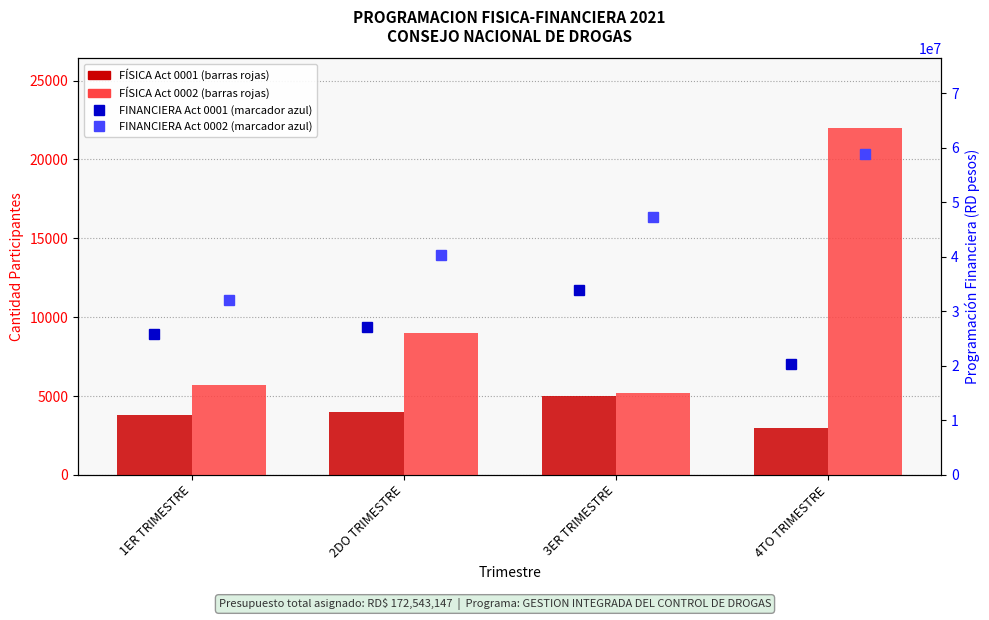

What is the difference between the FINANCIERA Act 0002 (RD$) values at 4TO TRIMESTRE and 2DO TRIMESTRE?

18413168.2